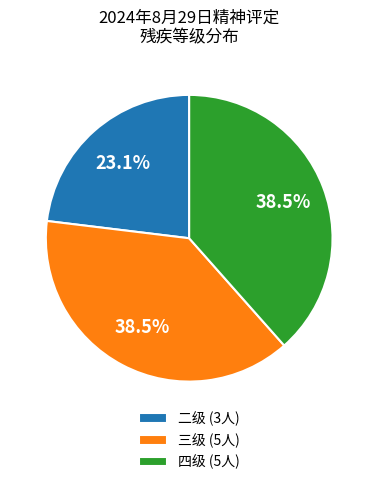

Approximately how many times larger is the value at 四级 (5人) compared to 二级 (3人)?

1.7